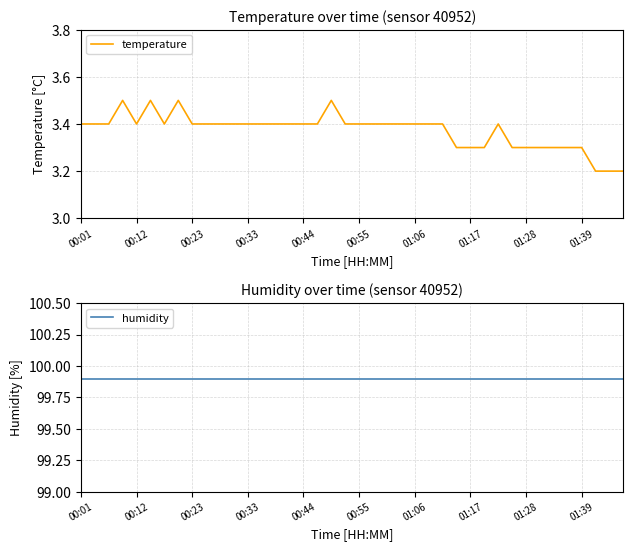

What is the approximate value of temperature at 39?

3.2